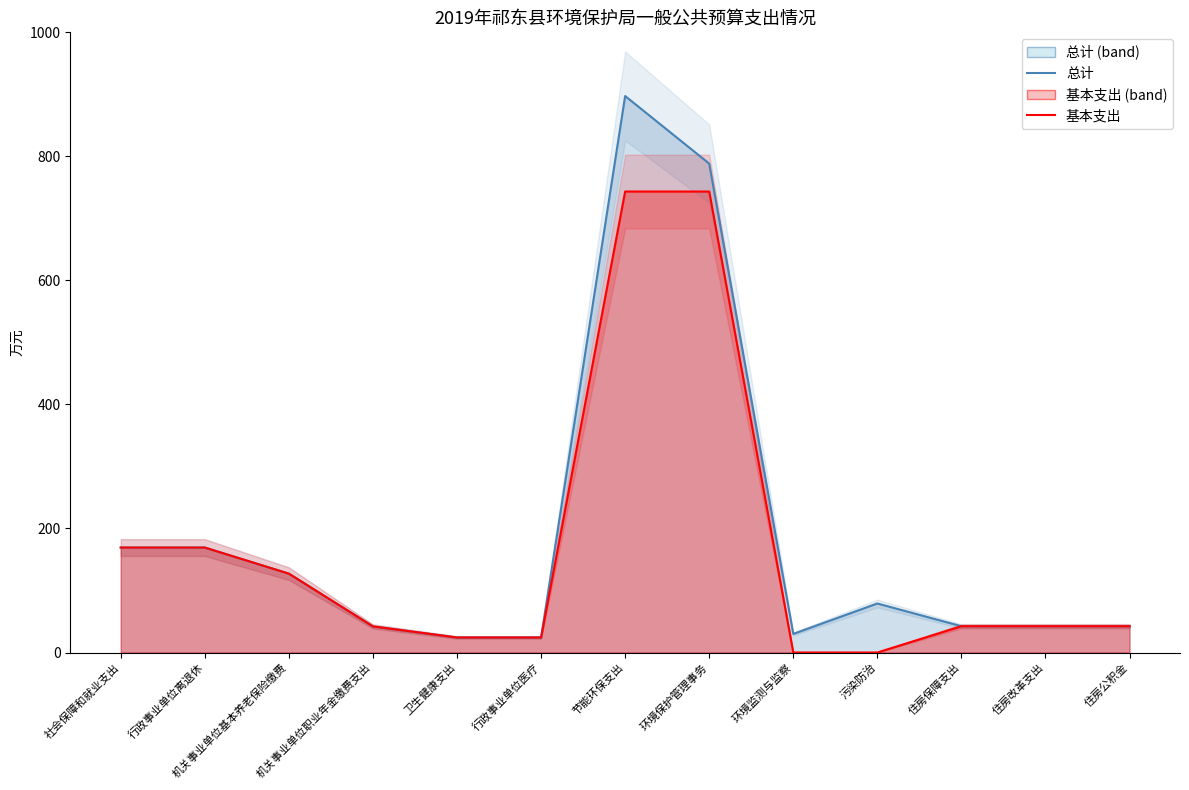

What is the approximate value of 基本支出 at 行政事业单位离退休?

169.2